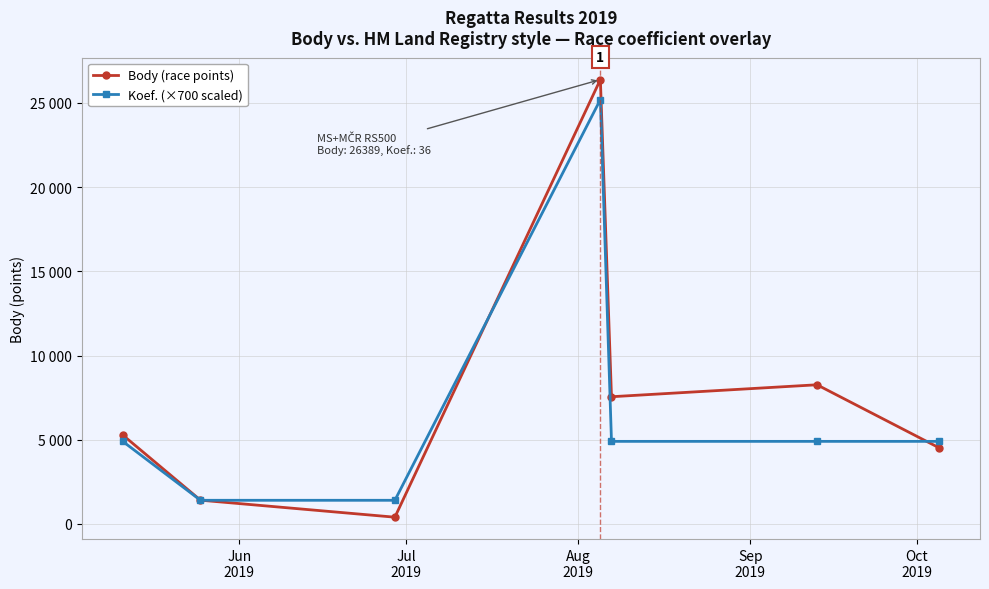

Is this an area chart (filled region under the line)?

No